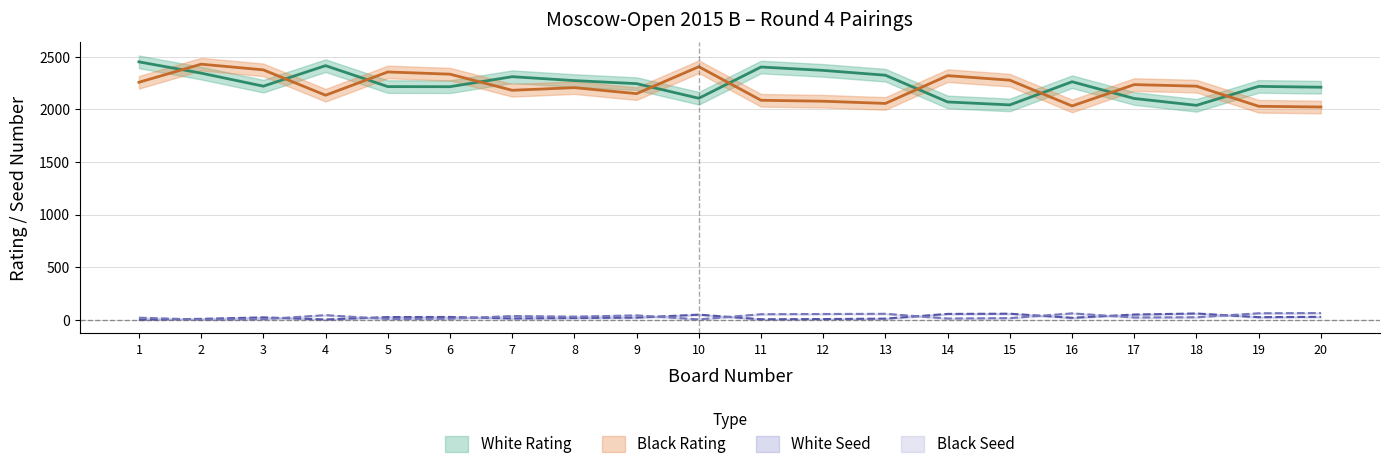

At which category does Black Seed reach its first local valley?

2